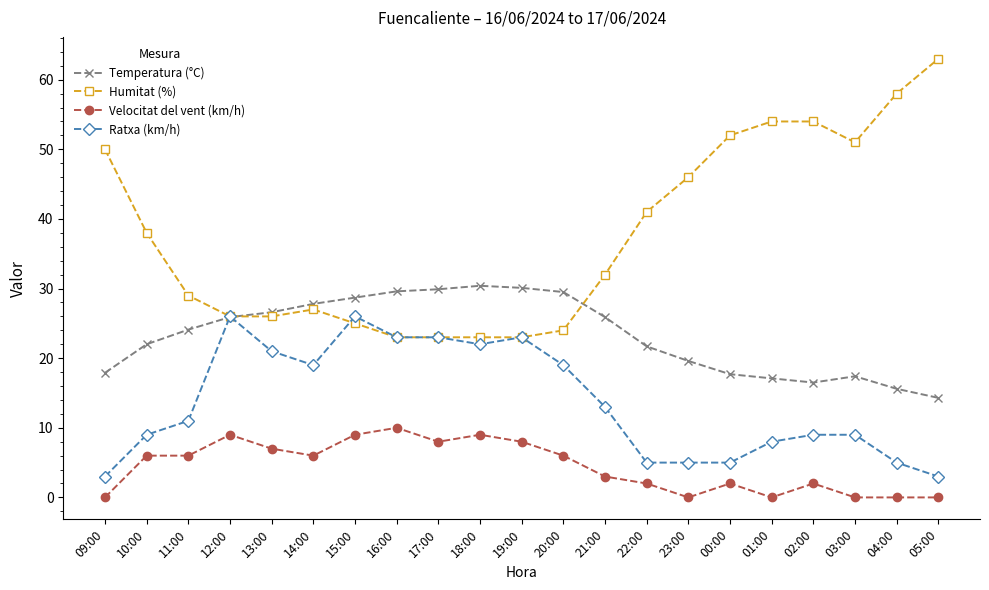

What is the lowest value of the Temperatura (°C) series?

14.3